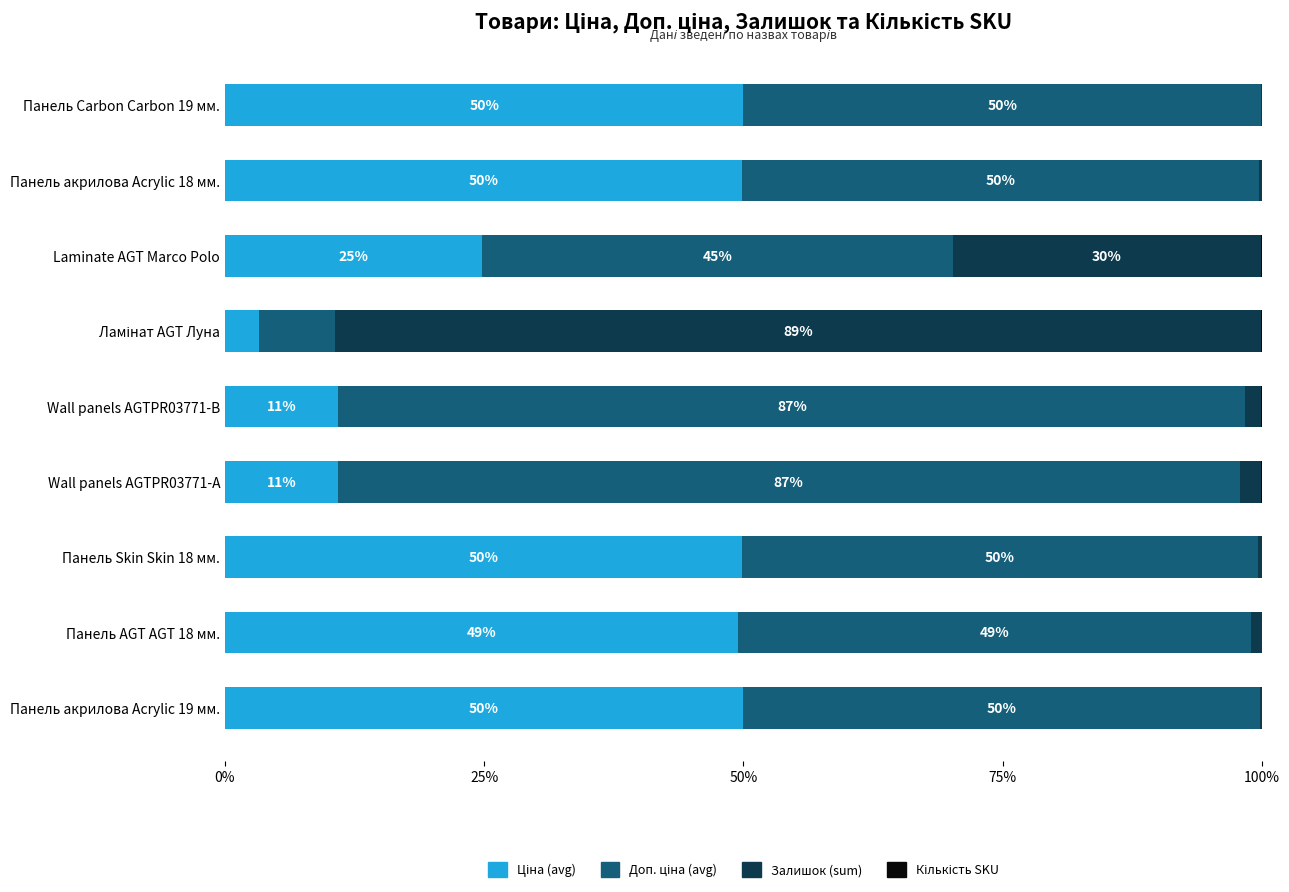

What is the total value across all series at Панель акрилова Acrylic 18 мм.?

100.0